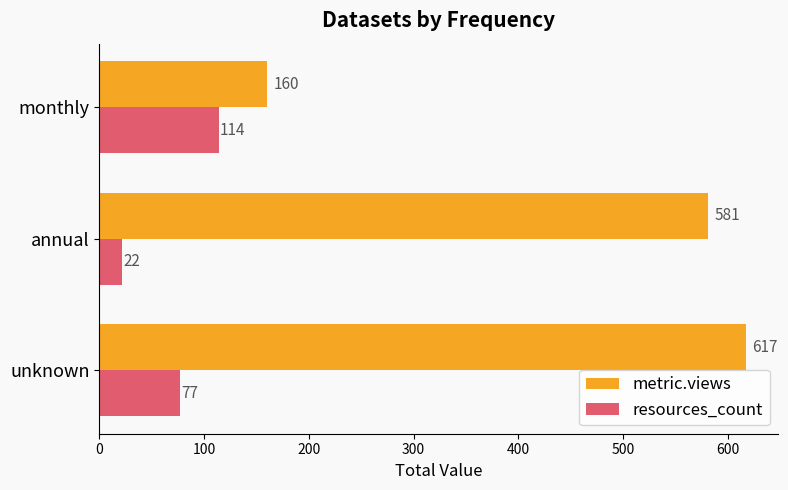

Which series has the widest spread of values?

metric.views